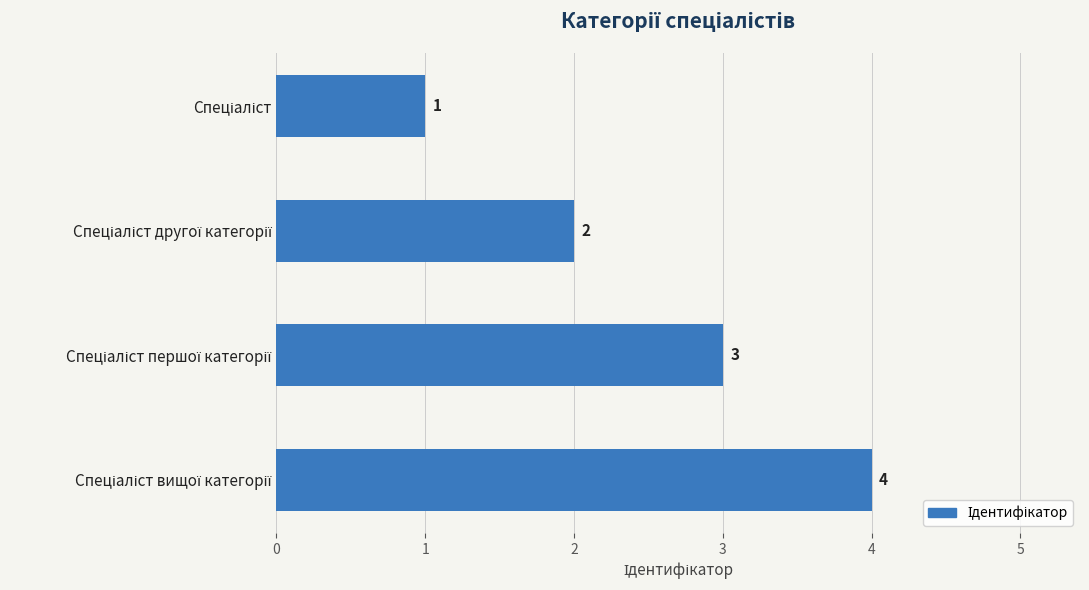

What is the greatest value displayed?

4